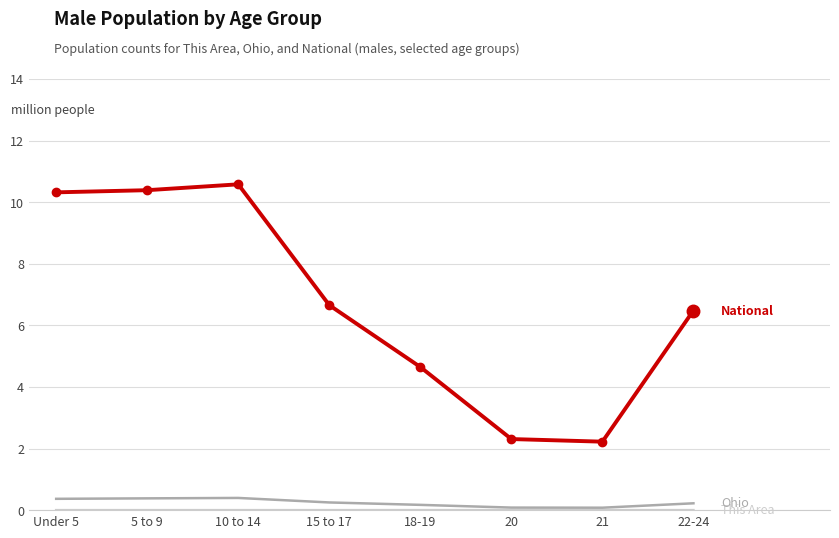

What is the maximum value shown in the chart?

10.6